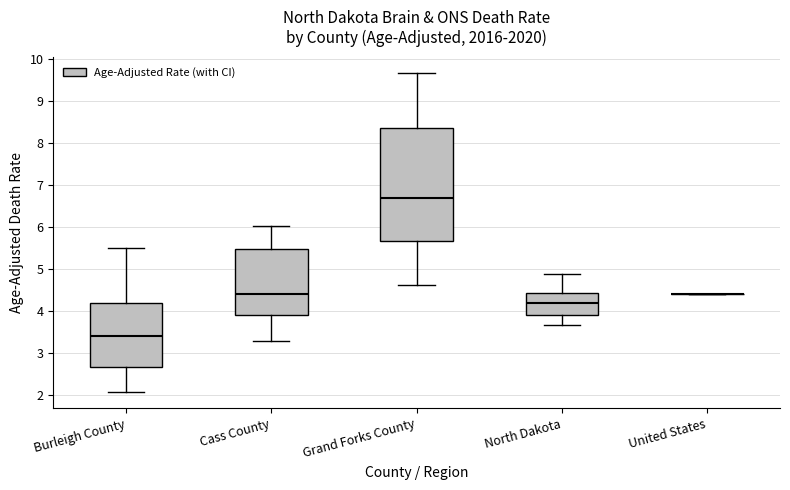

Reading left to right, transcribe this box plot: for each box, give where its median line is, the range the box spans, and where its two whiskers end, as read against the y-axis. The values are not printed on the chart, so give them approximately, as read against the axis.

Burleigh County: median 3.4, box 2.7 to 4.2, whiskers 2.1 to 5.5
Cass County: median 4.4, box 3.9 to 5.5, whiskers 3.3 to 6.0
Grand Forks County: median 6.7, box 5.7 to 8.3, whiskers 4.6 to 9.7
North Dakota: median 4.2, box 3.9 to 4.4, whiskers 3.7 to 4.9
United States: box collapsed to a line at 4.4, whiskers 4.4 to 4.4